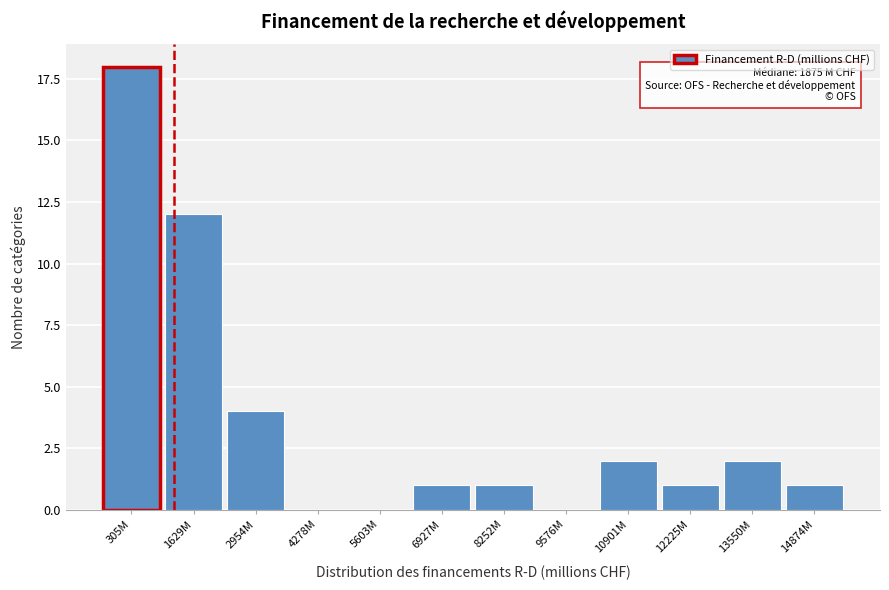

Reading left to right, extract all data points from this chart.

305M=18	1629M=12	2954M=4	4278M=0	5603M=0	6927M=1	8252M=1	9576M=0	10901M=2	12225M=1	13550M=2	14874M=1